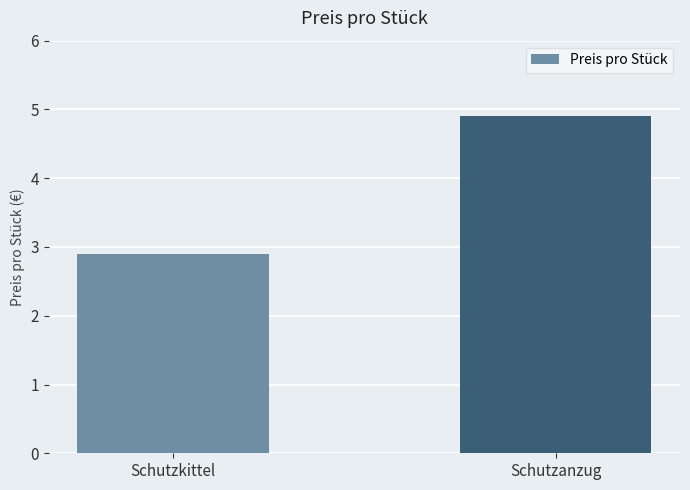

Reading left to right, what are all the values shown in this chart?

Schutzkittel=2.9	Schutzanzug=4.9